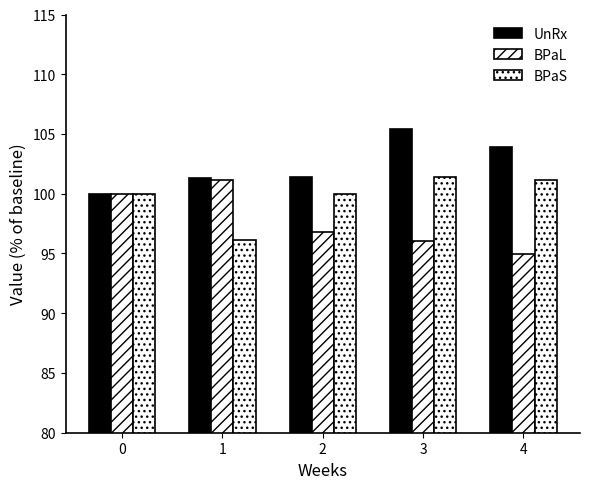

How many bars are there in total?

15